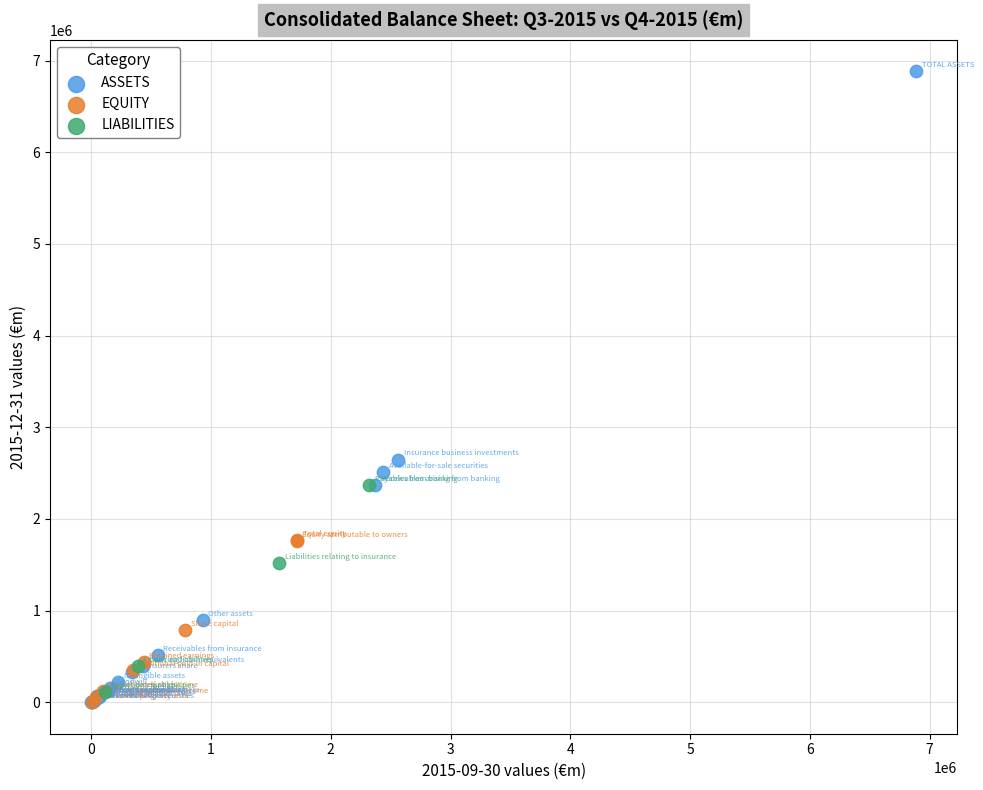

Which series has the widest spread of Y values?

ASSETS